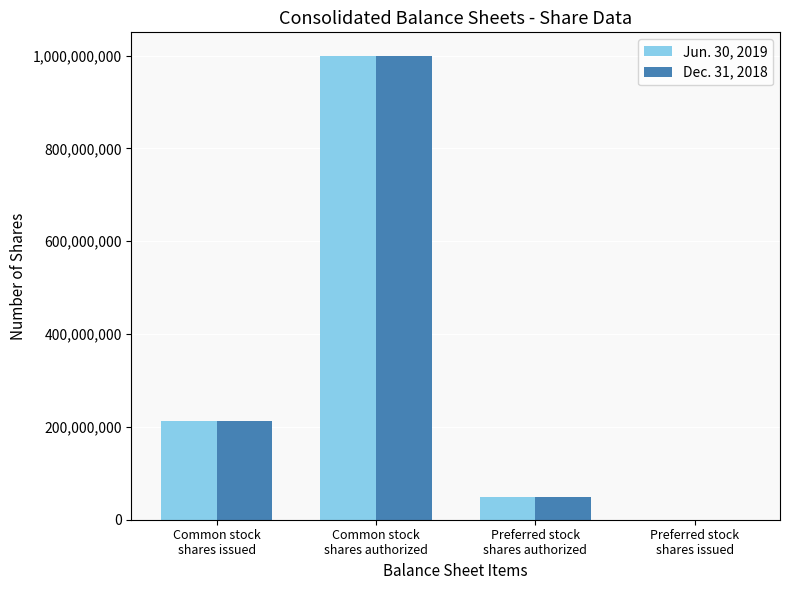

What is the maximum value shown in the chart?

1000000000